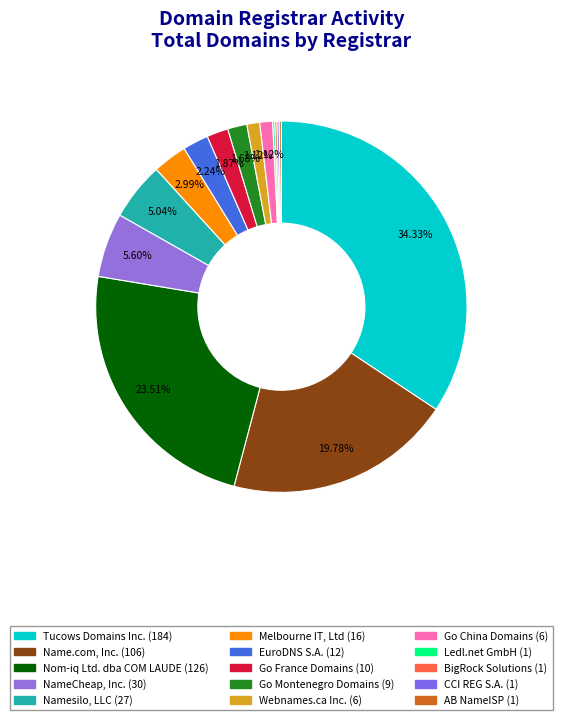

True or false: Go France Domains (10) accounts for 1% of the total.

False